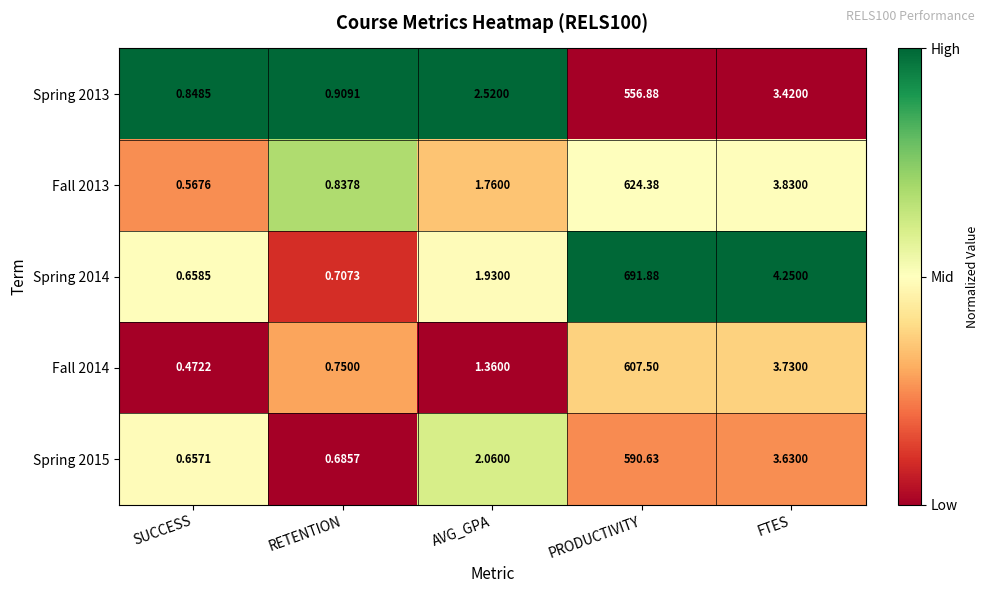

Which label corresponds to the largest value in the chart?

PRODUCTIVITY